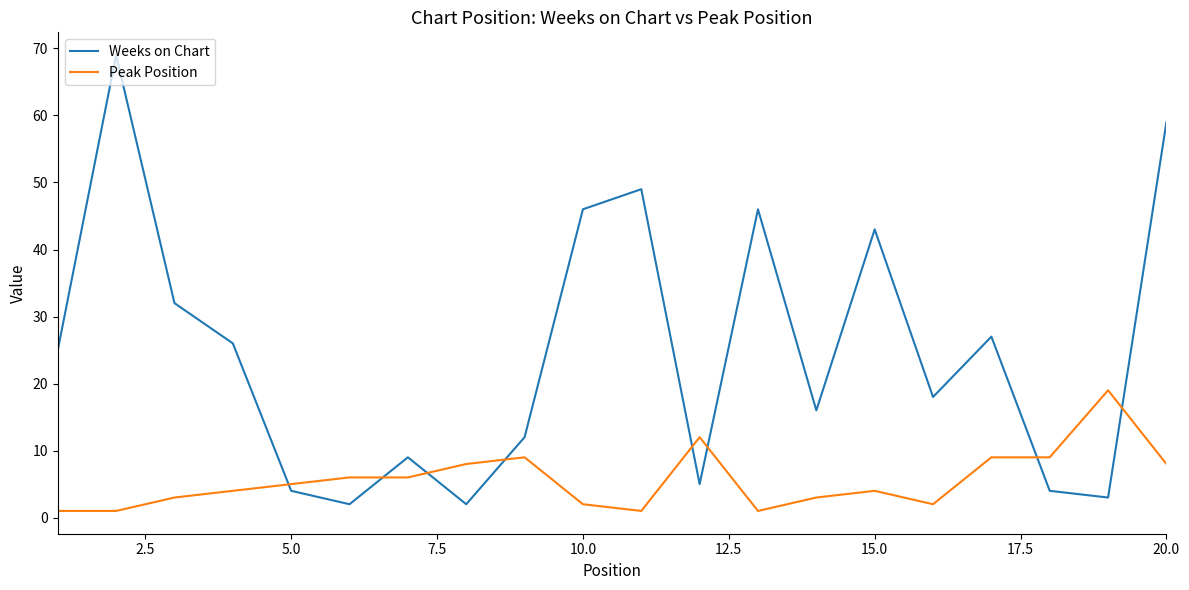

Which series has the widest spread of values?

Weeks on Chart